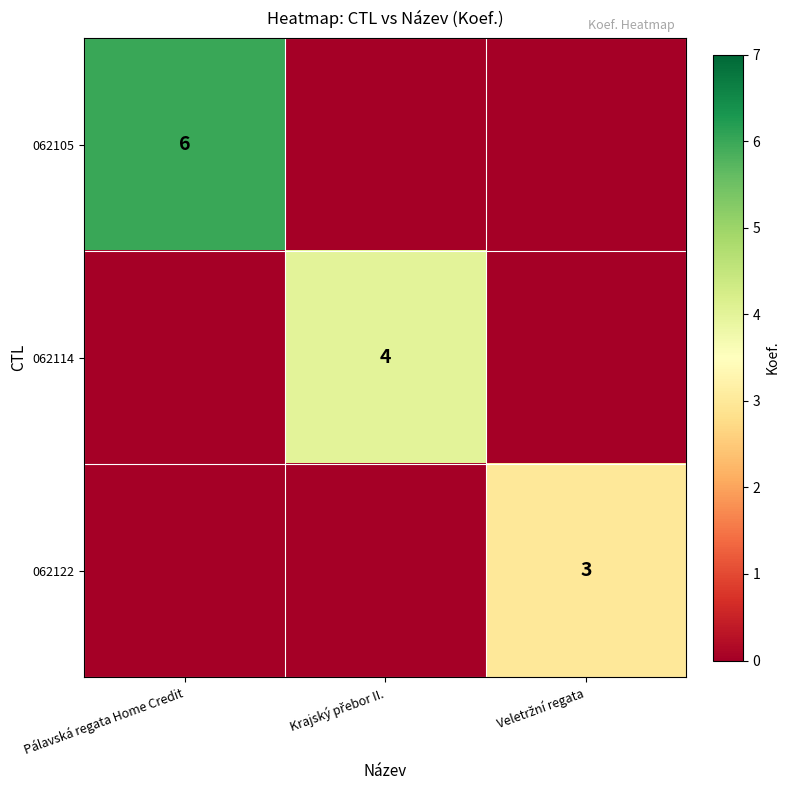

The value of 062122 at Krajský přebor II. is -1. True or false?

False